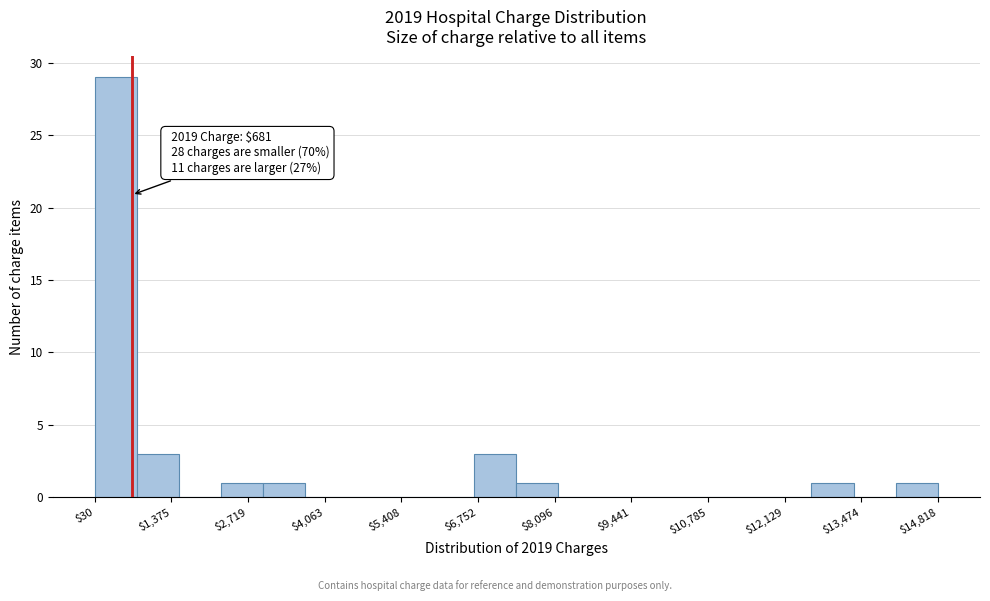

Around what value on the x-axis is the tallest bar? Give the approximate position of its centre, as read against the axis.

400